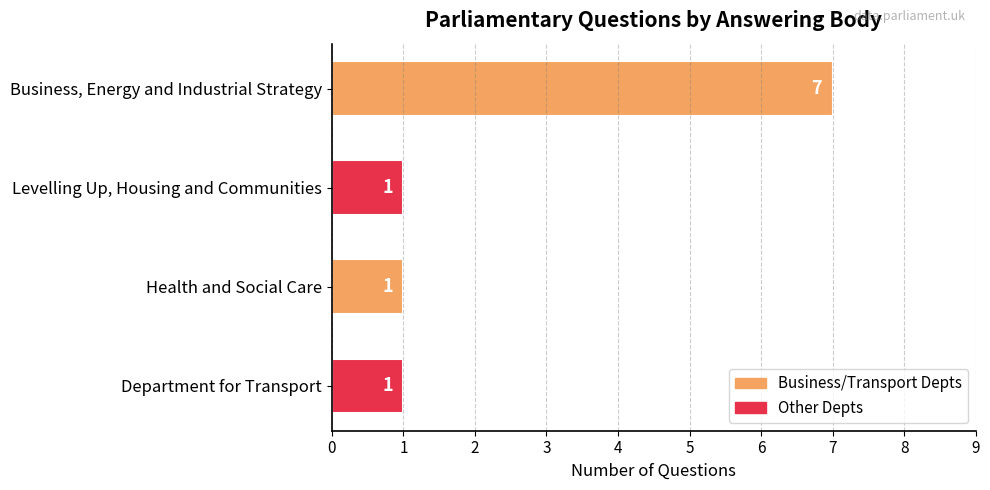

What is the change in value from Business, Energy and Industrial Strategy to Levelling Up, Housing and Communities?

-6